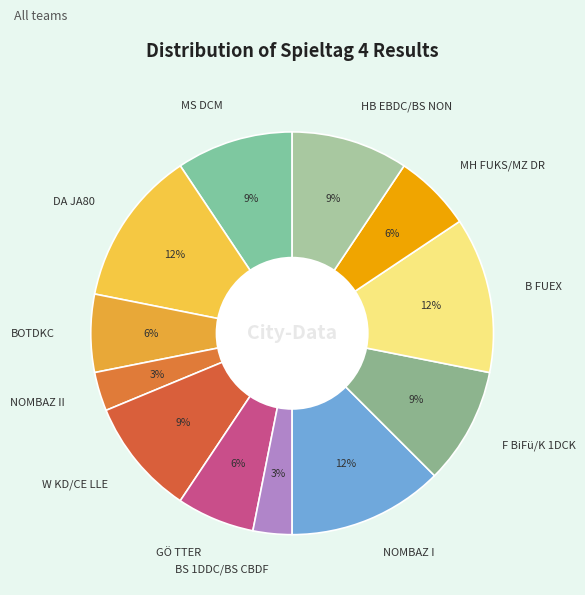

How many segments does this pie chart have?

12